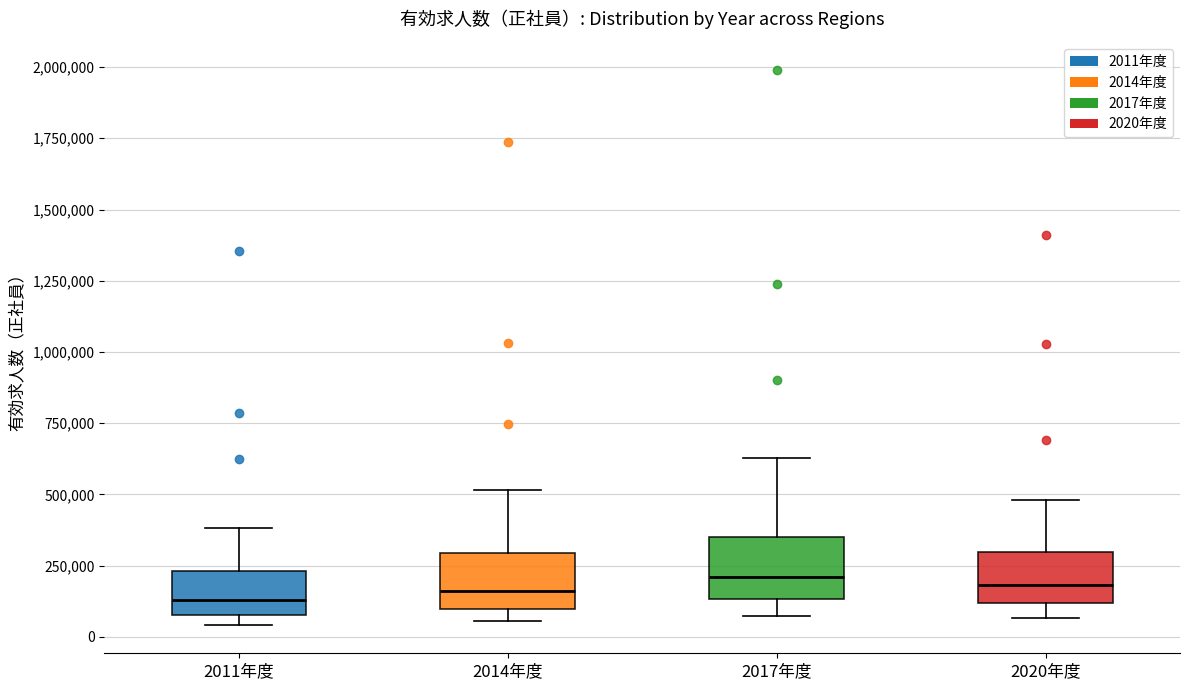

Where does the upper whisker of the box for 2011年度 end on the y-axis? The values are not printed on the chart, so give them approximately, as read against the axis.

400000